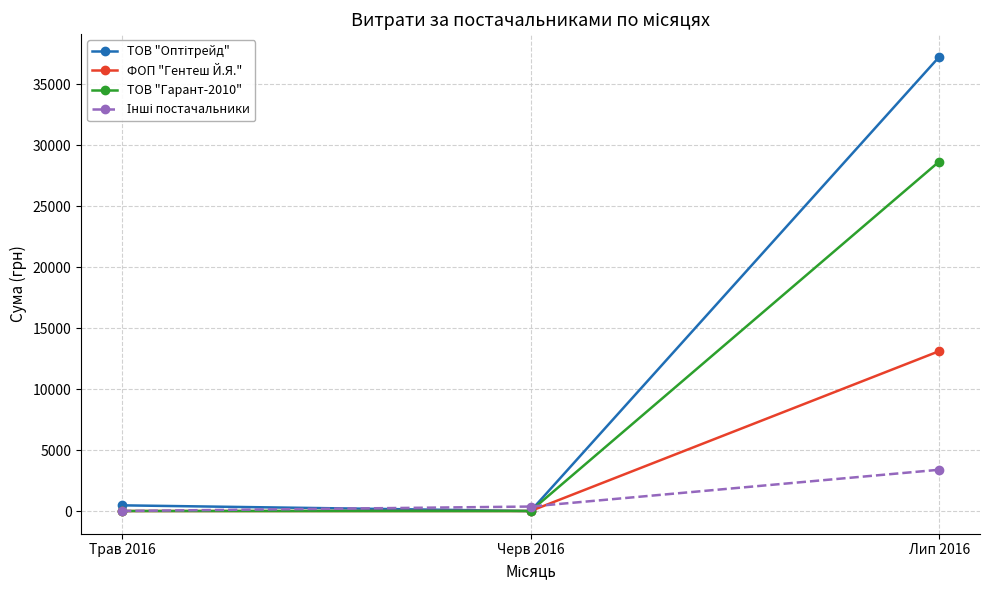

What is the highest value of the ФОП "Гентеш Й.Я." series?

13112